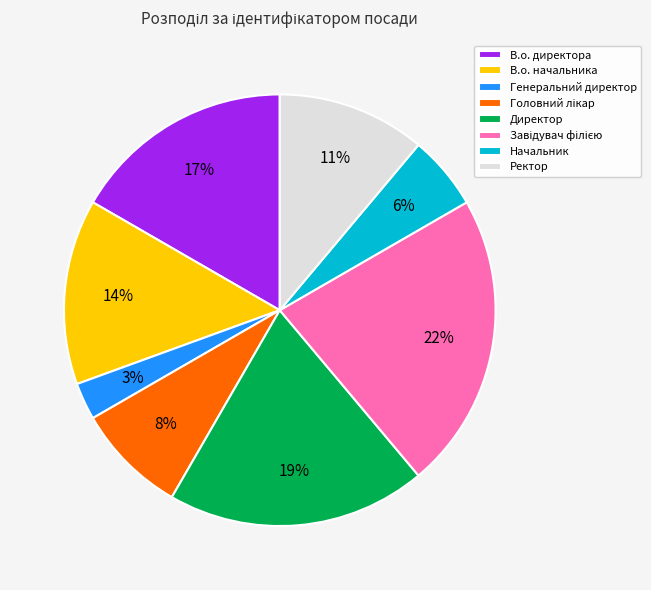

Is В.о. начальника the majority of the pie?

No